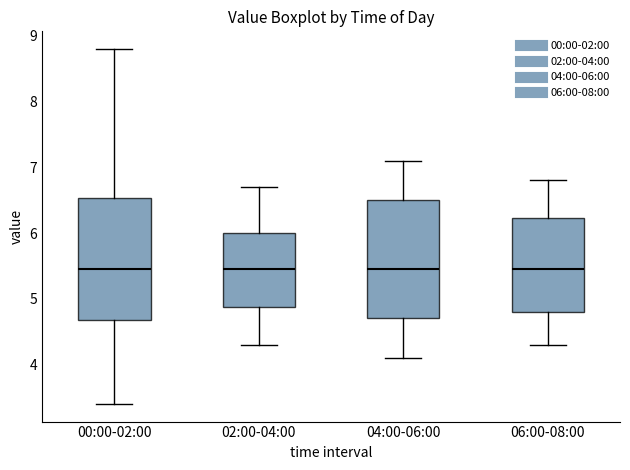

Where does the upper whisker of the box for 04:00-06:00 end on the y-axis? The values are not printed on the chart, so give them approximately, as read against the axis.

7.1